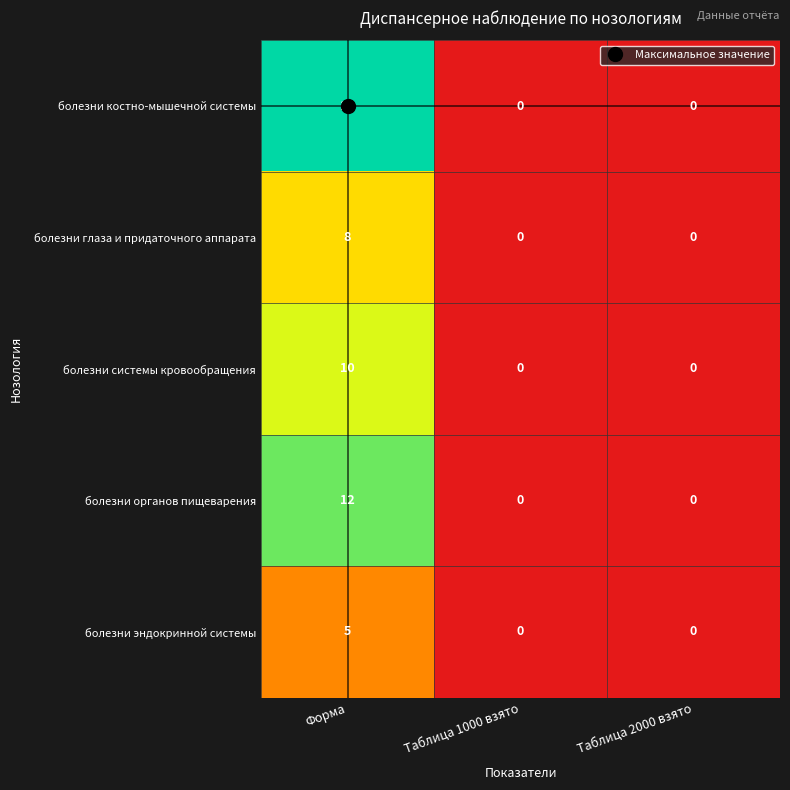

The болезни системы кровообращения series shows 0 at Таблица 2000 взято. True or false?

True